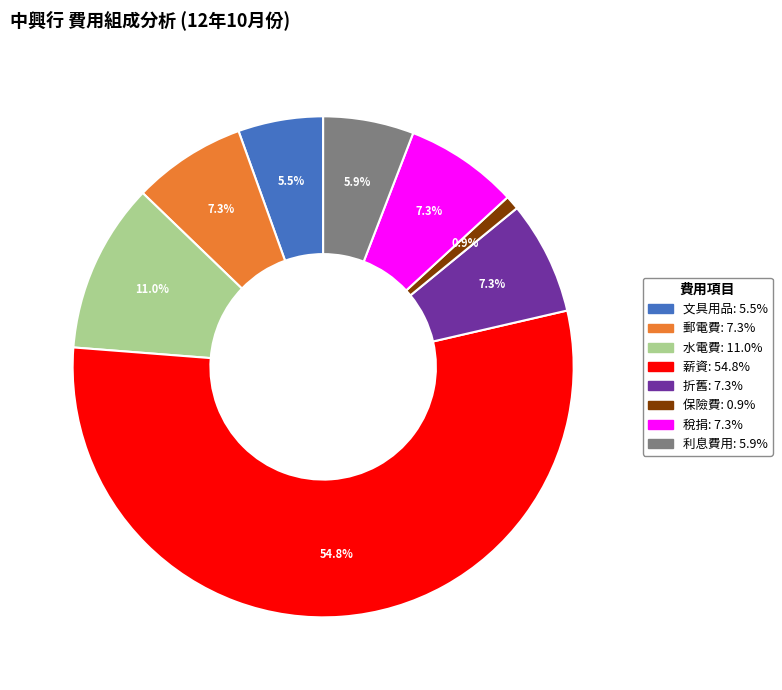

Do 利息費用 and 稅捐 together represent more than half of the pie?

No